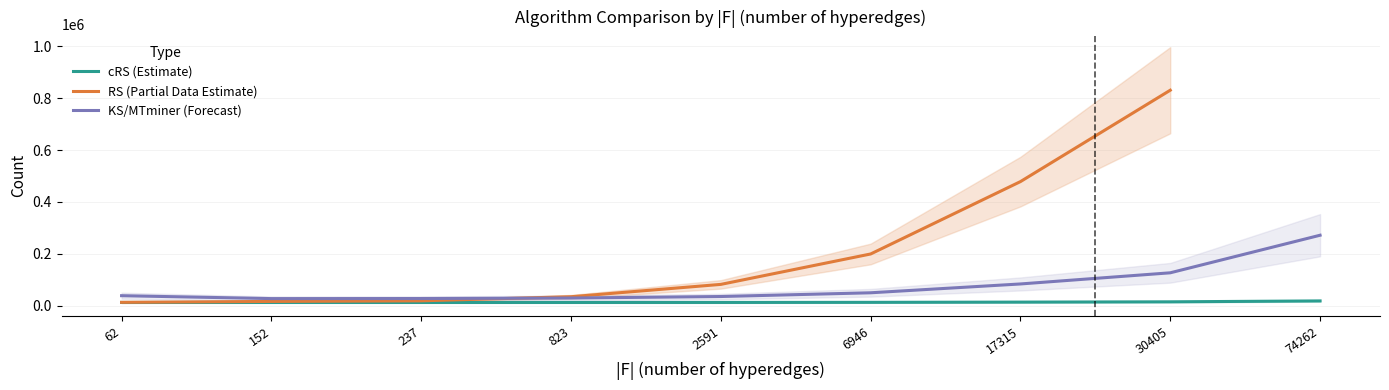

True or false: cRS and KS (MTminer) cross at least once.

False